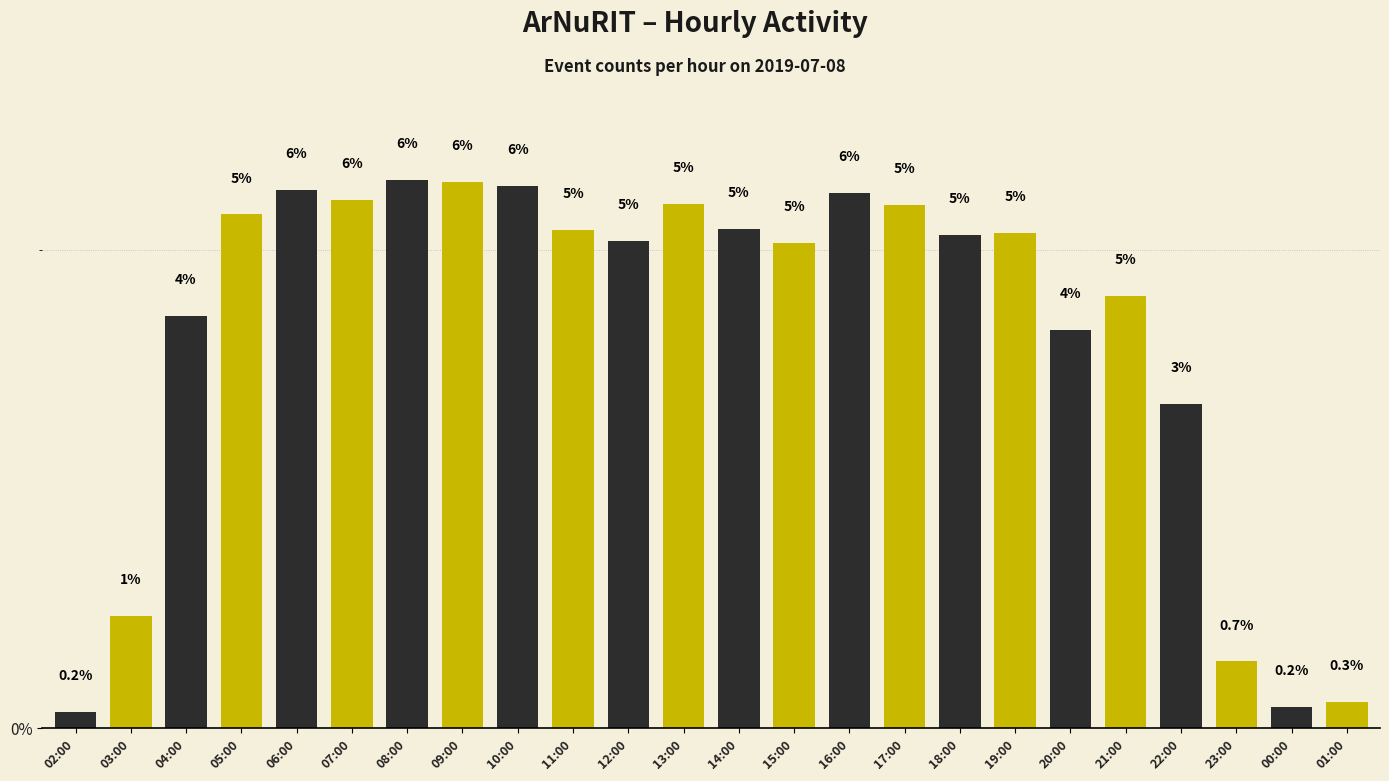

How many bars are there in total?

24